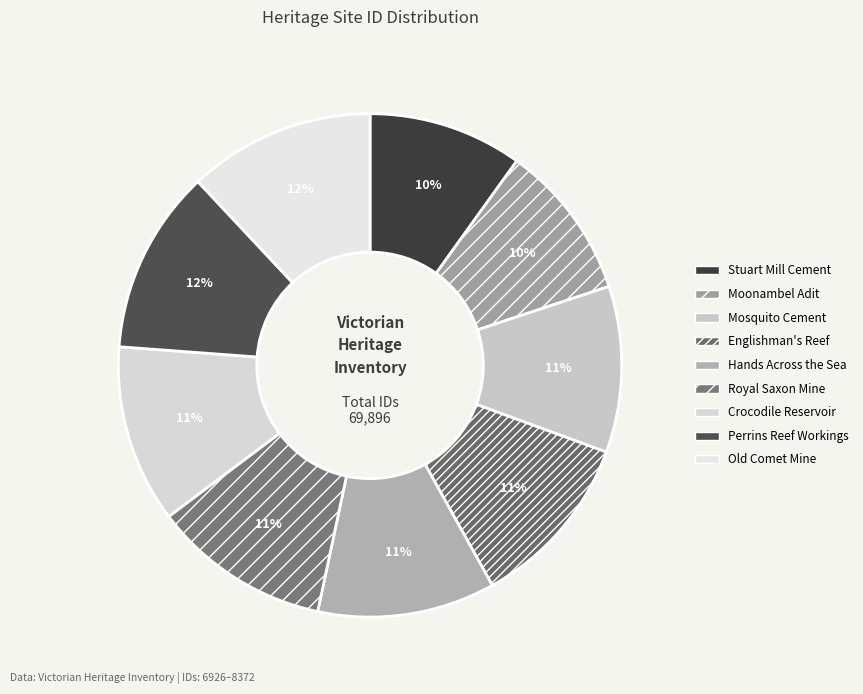

How many segments does this pie chart have?

9